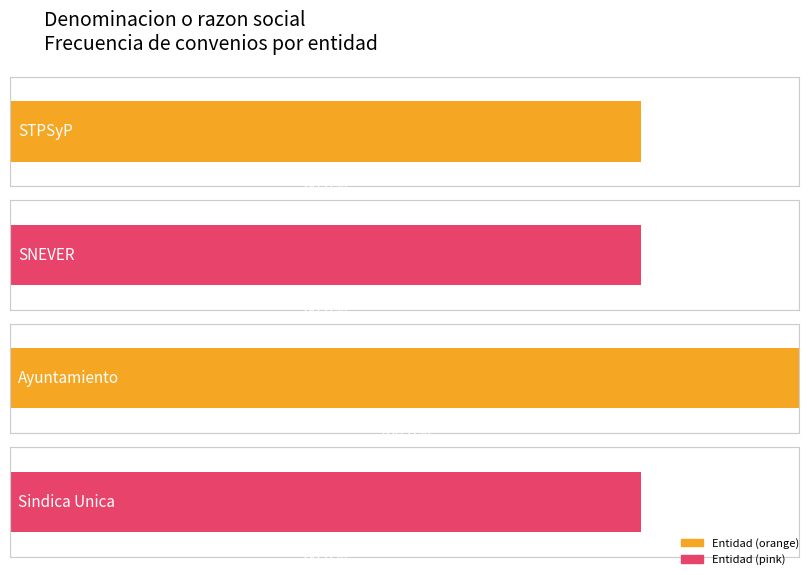

True or false: STPSyP has a value of 5 at Ayuntamiento.

False